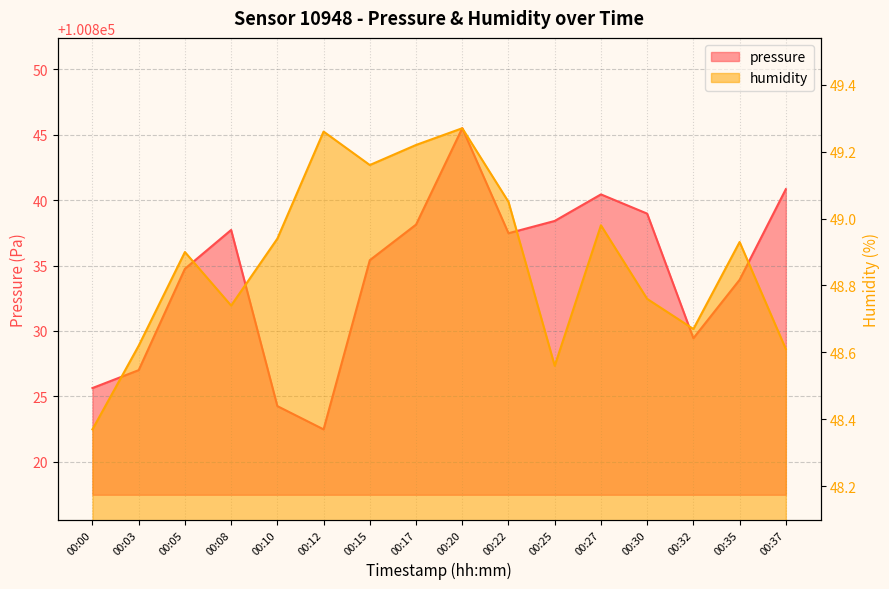

Between 00:00 and 00:03, which series saw the biggest shift?

pressure